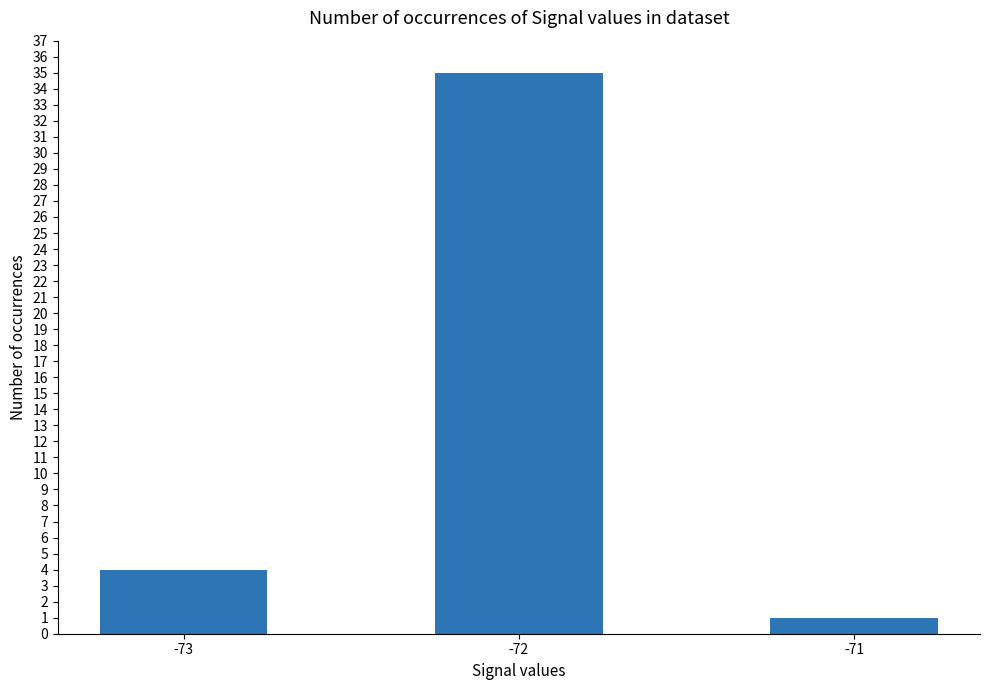

Does the chart contain any negative values?

No